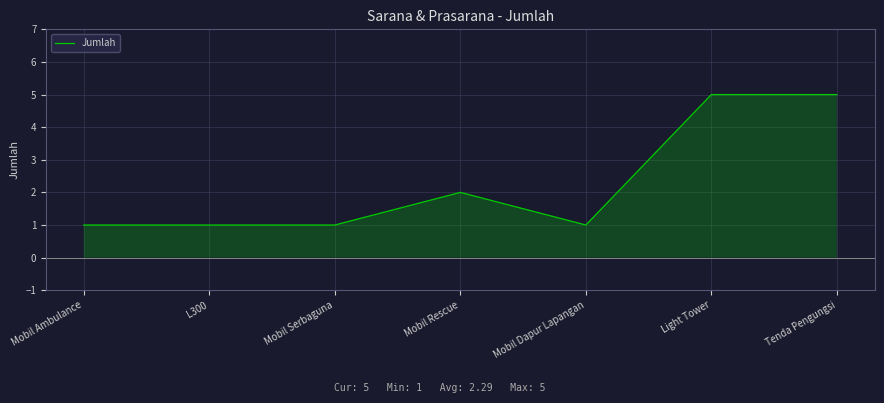

Which label corresponds to the largest value in the chart?

Light Tower